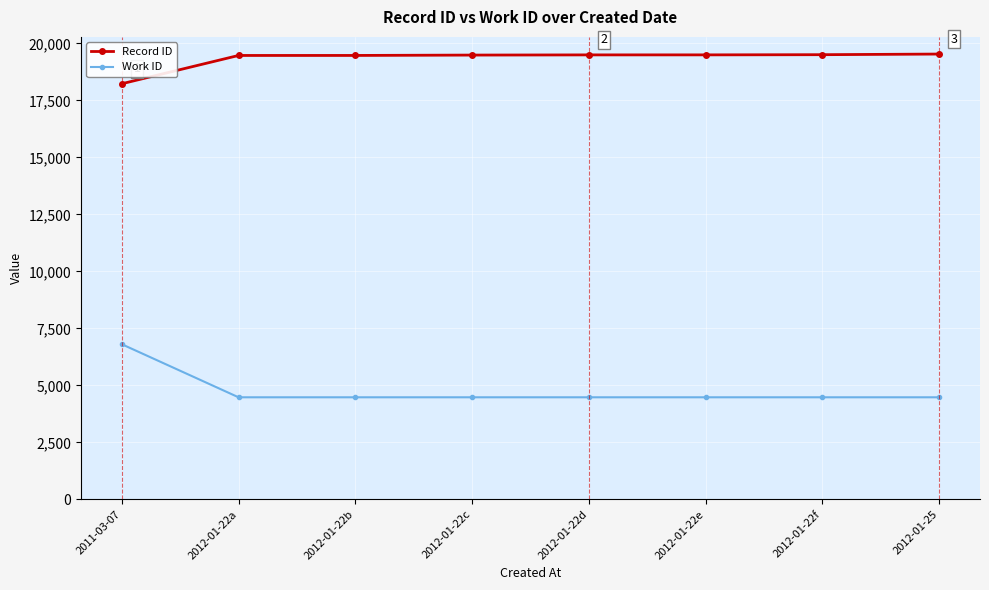

At 2012-01-22e, list the series in order from smallest to largest.

Work ID, Record ID